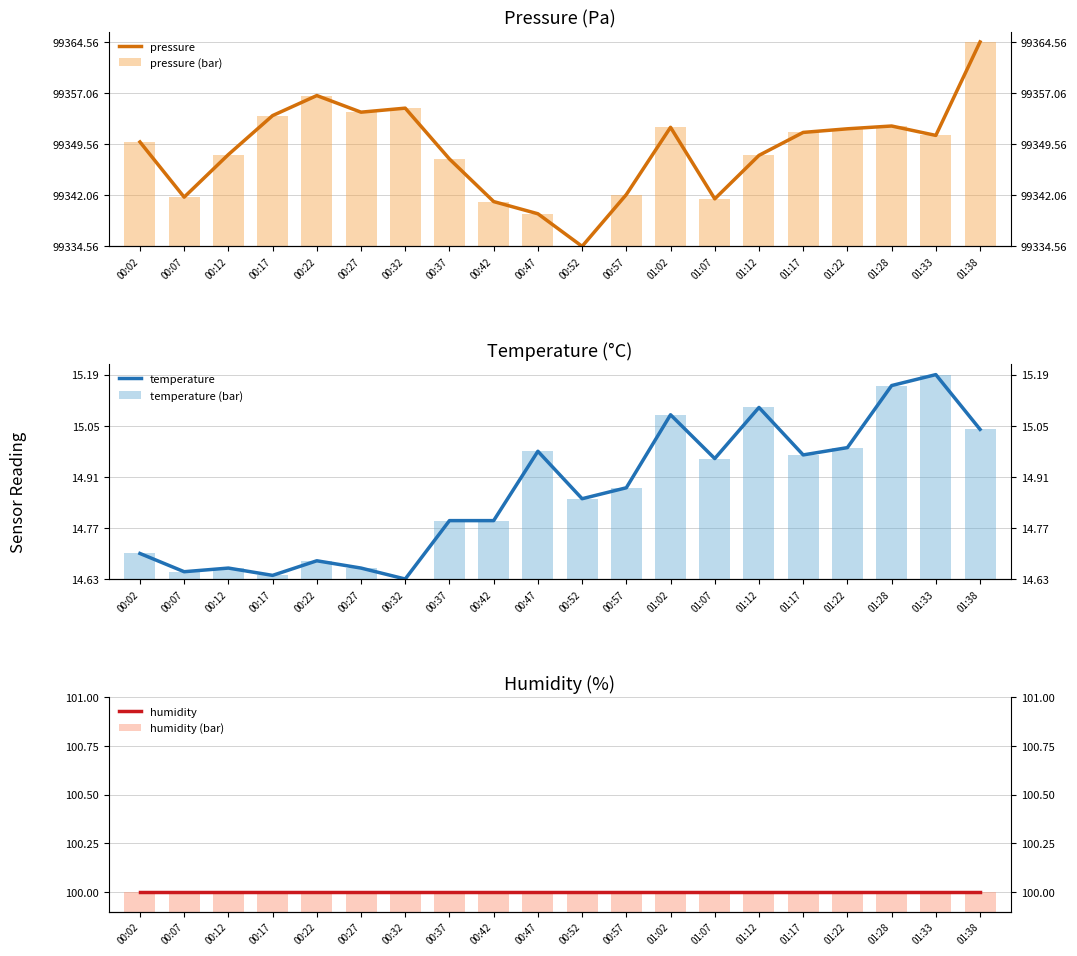

Reading left to right, list all the values displayed in this chart.

pressure: 00:02=15.3	00:07=7.2	00:12=13.5	00:17=19.2	00:22=22.1	00:27=19.7	00:32=20.3	00:37=12.8	00:42=6.6	00:47=4.8	00:52=0.0	00:57=7.6	01:02=17.5	01:07=7.0	01:12=13.4	01:17=16.7	01:22=17.2	01:28=17.7	01:33=16.3	01:38=30.0
pressure (bar): 00:02=15.3	00:07=7.2	00:12=13.5	00:17=19.2	00:22=22.1	00:27=19.7	00:32=20.3	00:37=12.8	00:42=6.6	00:47=4.8	00:52=0.0	00:57=7.6	01:02=17.5	01:07=7.0	01:12=13.4	01:17=16.7	01:22=17.2	01:28=17.7	01:33=16.3	01:38=30.0
temperature: 00:02=0.1	00:07=0.0	00:12=0.0	00:17=0.0	00:22=0.0	00:27=0.0	00:32=0.0	00:37=0.2	00:42=0.2	00:47=0.3	00:52=0.2	00:57=0.2	01:02=0.4	01:07=0.3	01:12=0.5	01:17=0.3	01:22=0.4	01:28=0.5	01:33=0.6	01:38=0.4
temperature (bar): 00:02=0.1	00:07=0.0	00:12=0.0	00:17=0.0	00:22=0.0	00:27=0.0	00:32=0.0	00:37=0.2	00:42=0.2	00:47=0.3	00:52=0.2	00:57=0.2	01:02=0.4	01:07=0.3	01:12=0.5	01:17=0.3	01:22=0.4	01:28=0.5	01:33=0.6	01:38=0.4
humidity: 00:02=0.1	00:07=0.1	00:12=0.1	00:17=0.1	00:22=0.1	00:27=0.1	00:32=0.1	00:37=0.1	00:42=0.1	00:47=0.1	00:52=0.1	00:57=0.1	01:02=0.1	01:07=0.1	01:12=0.1	01:17=0.1	01:22=0.1	01:28=0.1	01:33=0.1	01:38=0.1
humidity (bar): 00:02=0.1	00:07=0.1	00:12=0.1	00:17=0.1	00:22=0.1	00:27=0.1	00:32=0.1	00:37=0.1	00:42=0.1	00:47=0.1	00:52=0.1	00:57=0.1	01:02=0.1	01:07=0.1	01:12=0.1	01:17=0.1	01:22=0.1	01:28=0.1	01:33=0.1	01:38=0.1